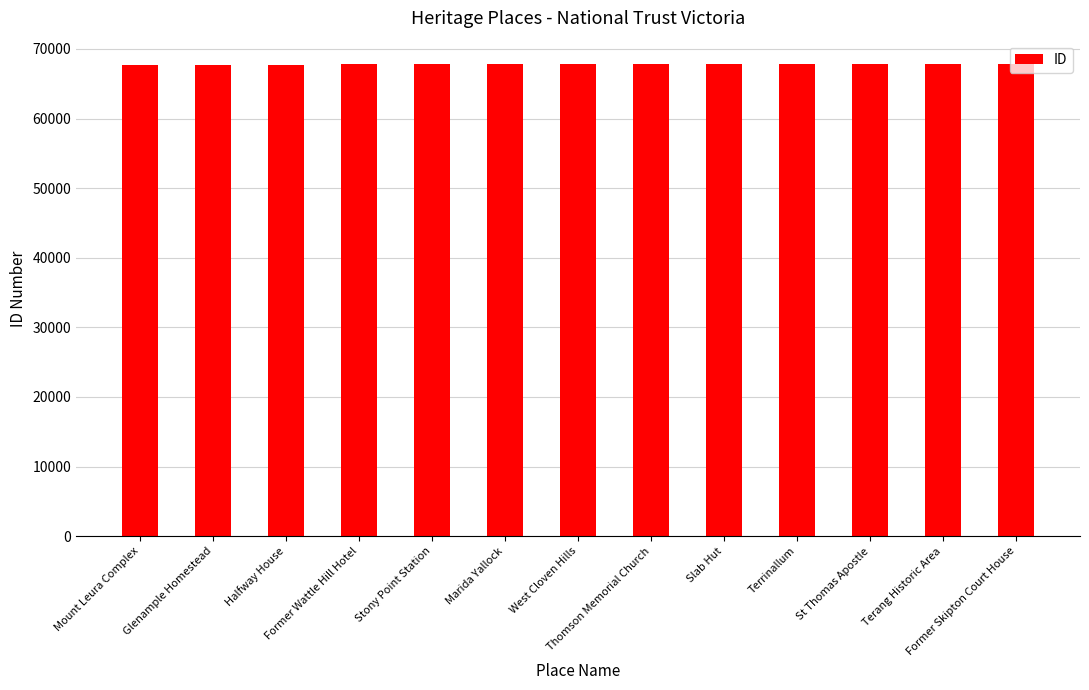

What is the maximum value shown in the chart?

67792